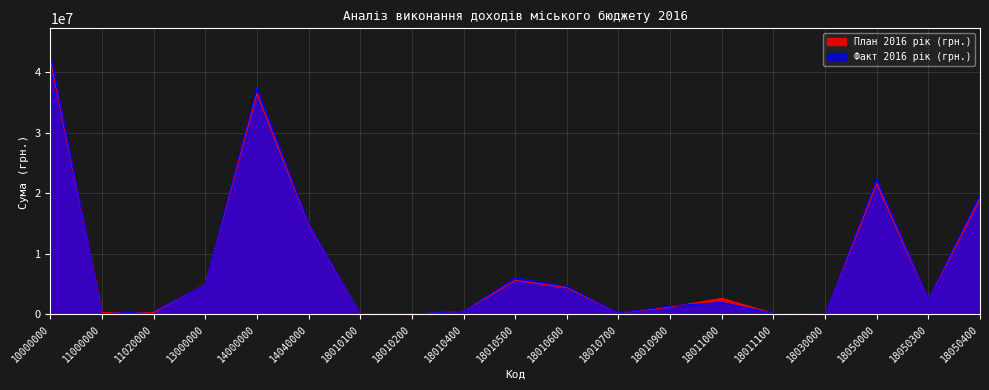

What is the value of the План 2016 рік (грн.) point at the 3rd from the left?

300000.0